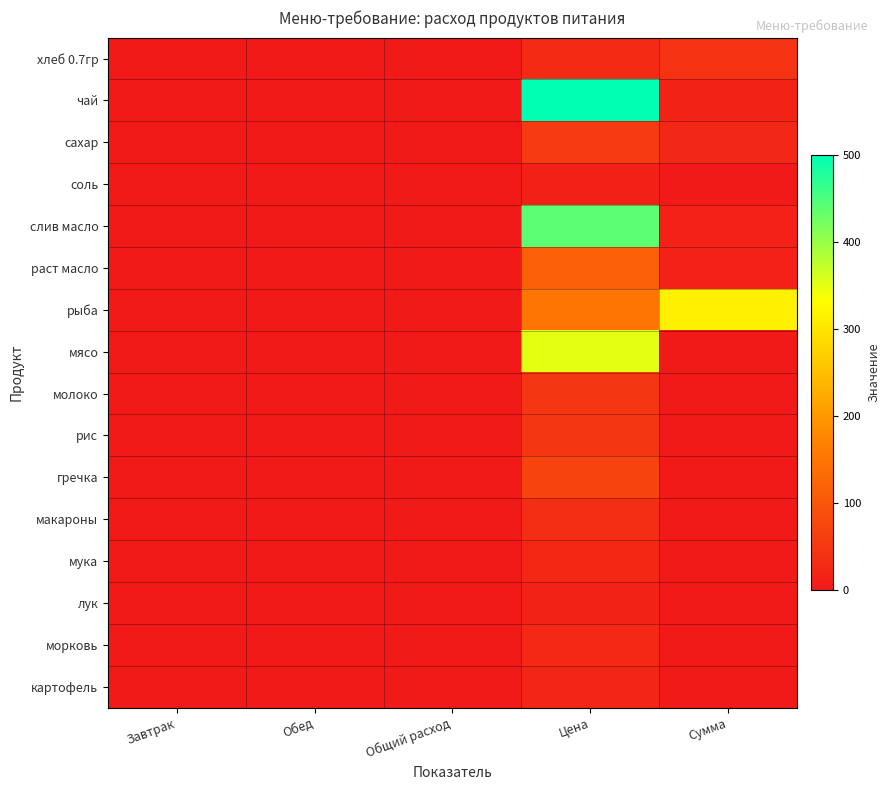

What is the greatest value displayed?

500.0